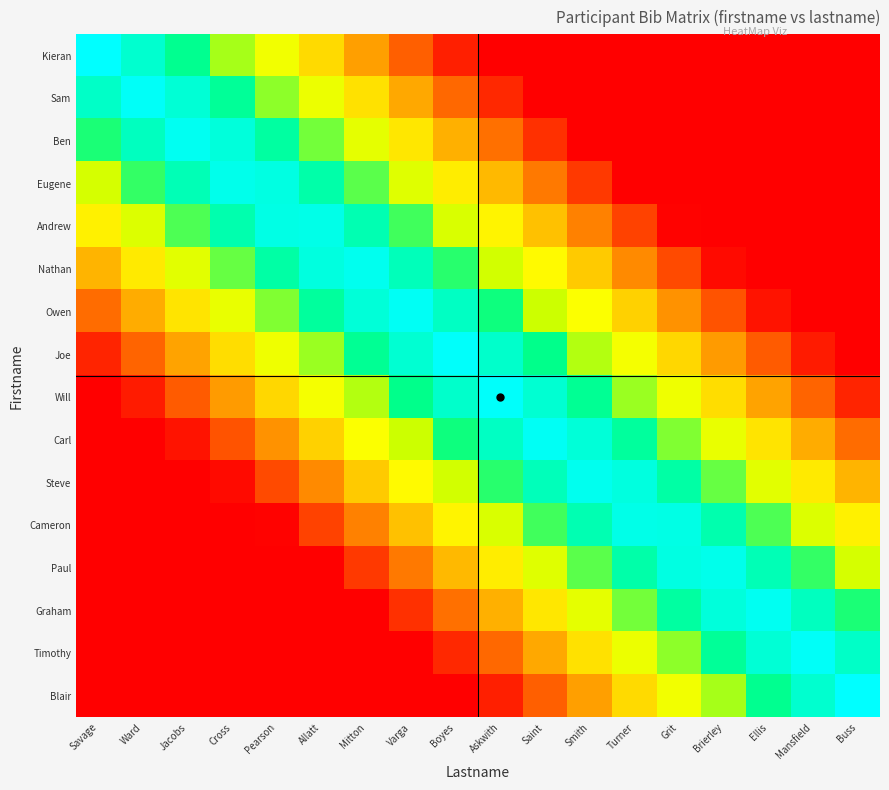

What is the greatest value displayed?

1.0